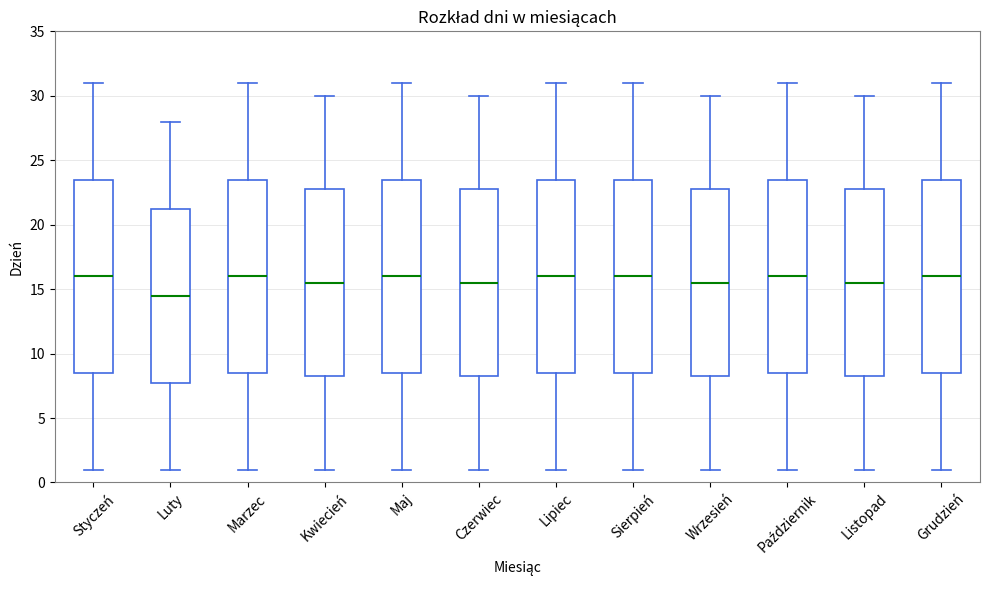

Reading left to right, transcribe this box plot: for each box, give where its median line is, the range the box spans, and where its two whiskers end, as read against the y-axis. The values are not printed on the chart, so give them approximately, as read against the axis.

Styczeń: median 16.0, box 8.5 to 23.5, whiskers 1.0 to 31.0
Luty: median 14.5, box 8.0 to 21.5, whiskers 1.0 to 28.0
Marzec: median 16.0, box 8.5 to 23.5, whiskers 1.0 to 31.0
Kwiecień: median 15.5, box 8.5 to 23.0, whiskers 1.0 to 30.0
Maj: median 16.0, box 8.5 to 23.5, whiskers 1.0 to 31.0
Czerwiec: median 15.5, box 8.5 to 23.0, whiskers 1.0 to 30.0
Lipiec: median 16.0, box 8.5 to 23.5, whiskers 1.0 to 31.0
Sierpień: median 16.0, box 8.5 to 23.5, whiskers 1.0 to 31.0
Wrzesień: median 15.5, box 8.5 to 23.0, whiskers 1.0 to 30.0
Październik: median 16.0, box 8.5 to 23.5, whiskers 1.0 to 31.0
Listopad: median 15.5, box 8.5 to 23.0, whiskers 1.0 to 30.0
Grudzień: median 16.0, box 8.5 to 23.5, whiskers 1.0 to 31.0